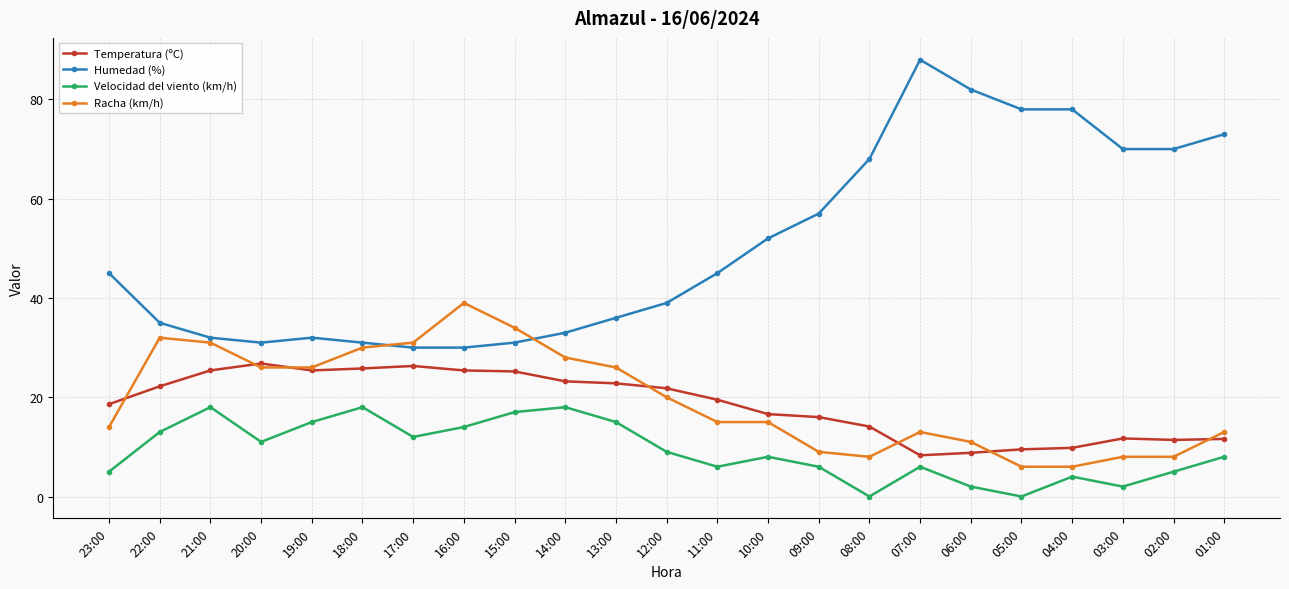

Is this an area chart (filled region under the line)?

No